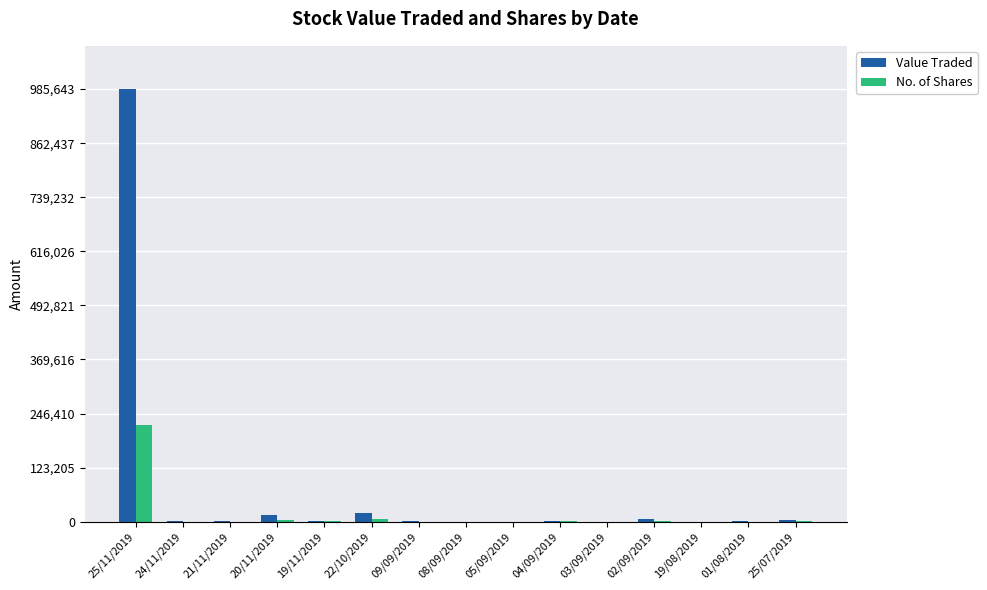

What is the average value of the No. of Shares series?

15650